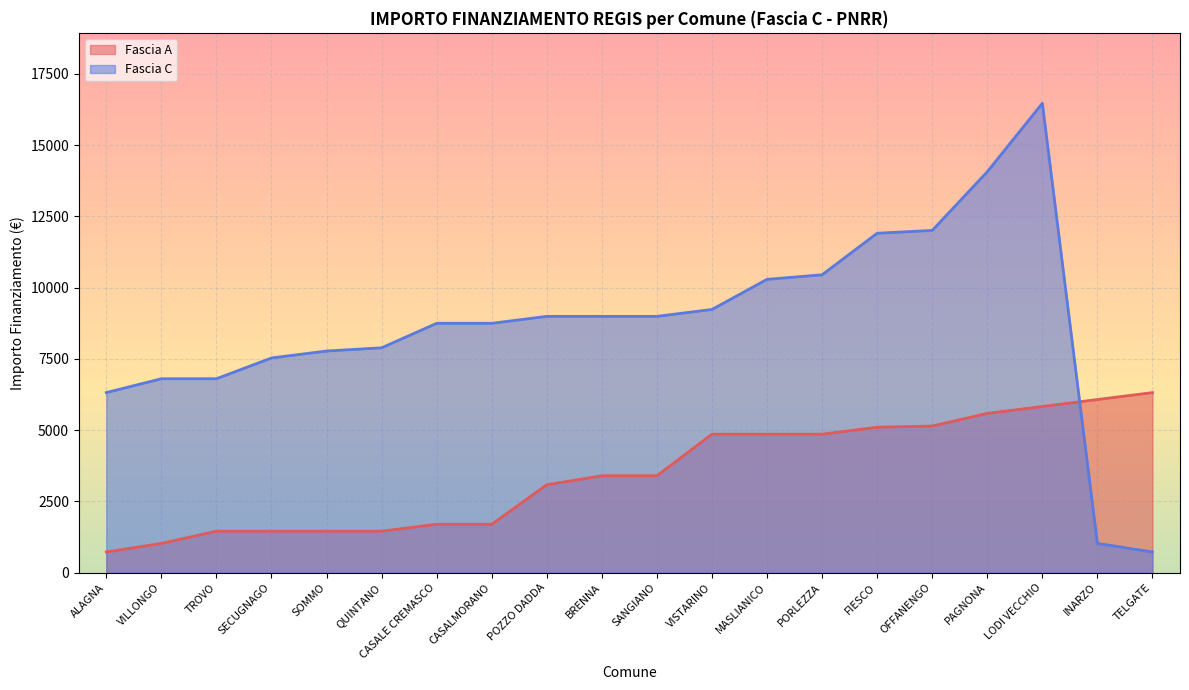

True or false: Fascia C has more than 1 points higher than both neighbors.

False